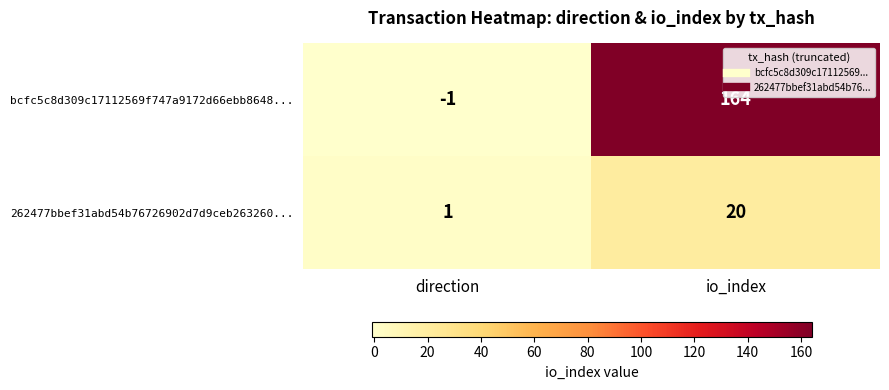

Count the number of data series in this chart.

2